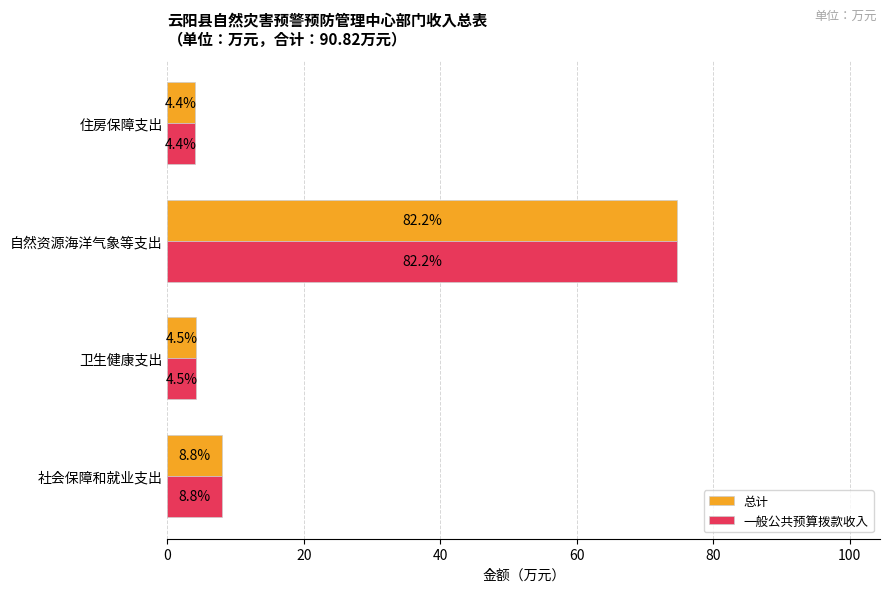

What are all the series names shown in the legend?

总计, 一般公共预算拨款收入